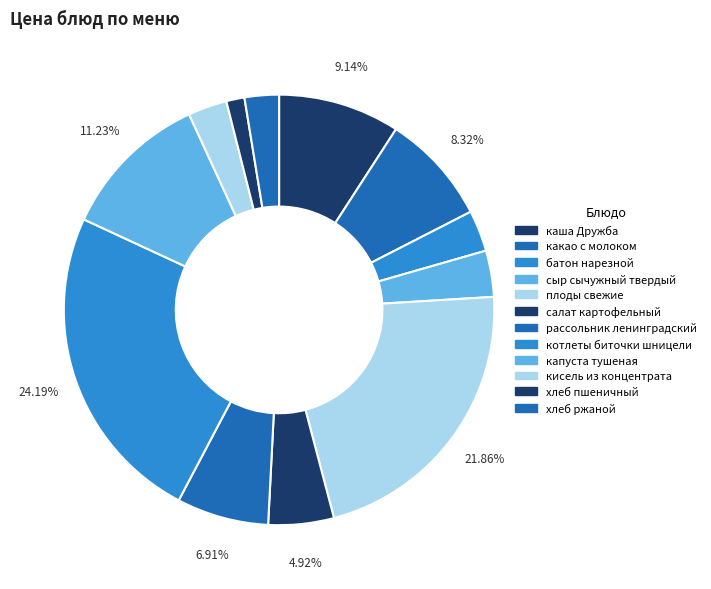

Count the number of slices in the pie.

12